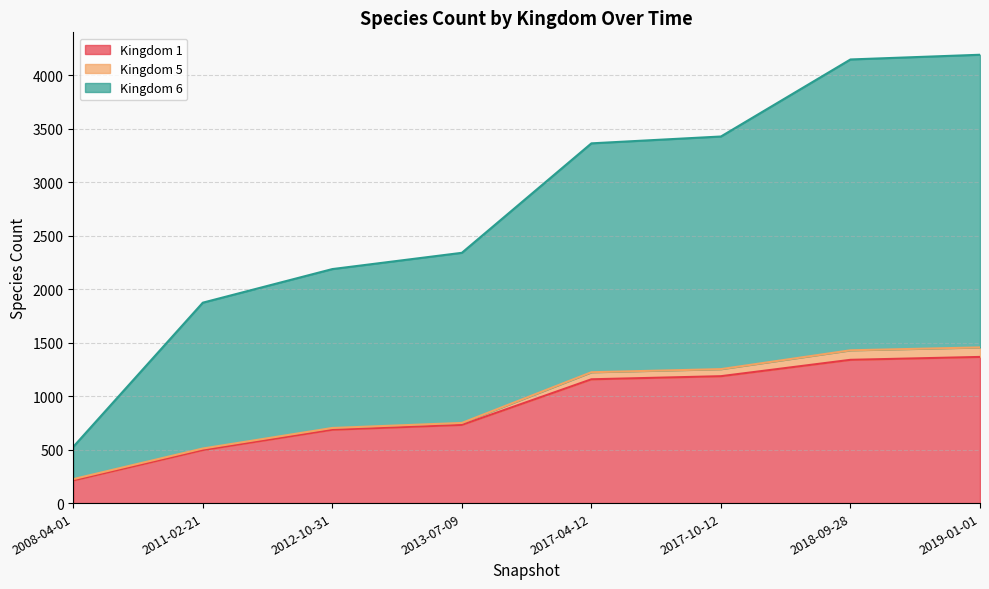

What value does the Kingdom 1 series have at 2019-01-01, to the nearest 100?

1400